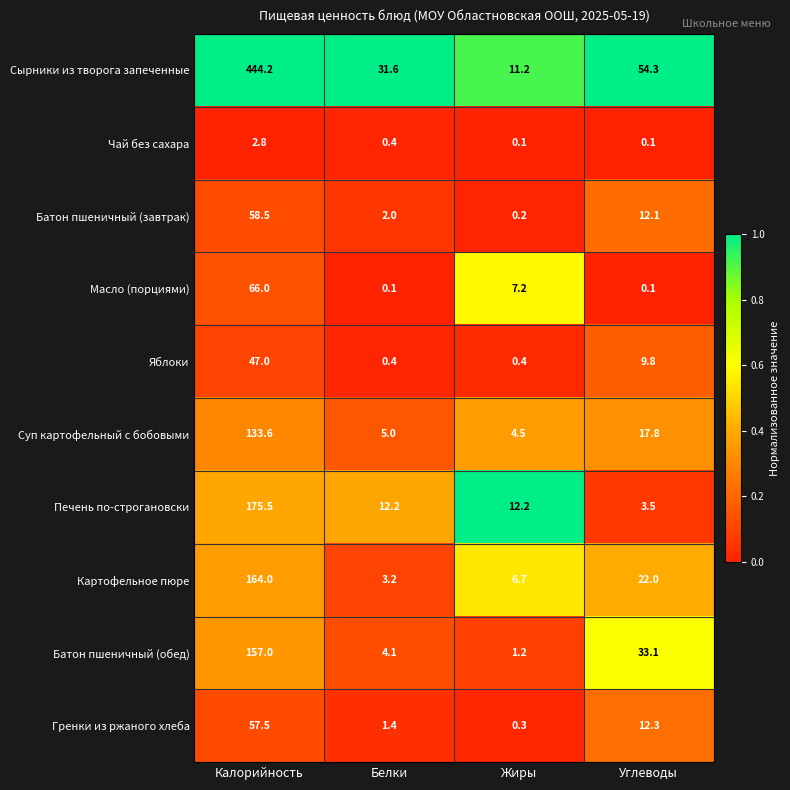

What is the total value across all series at Калорийность?

1306.1